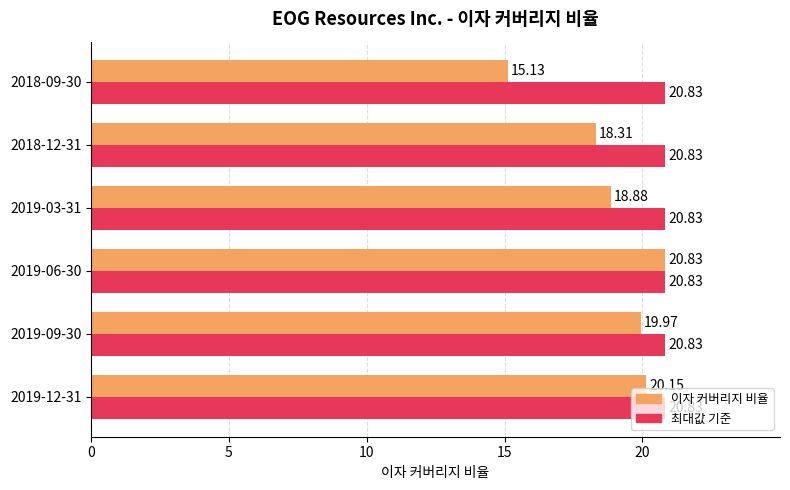

Which series changed the most between 2019-09-30 and 2018-12-31?

이자 커버리지 비율